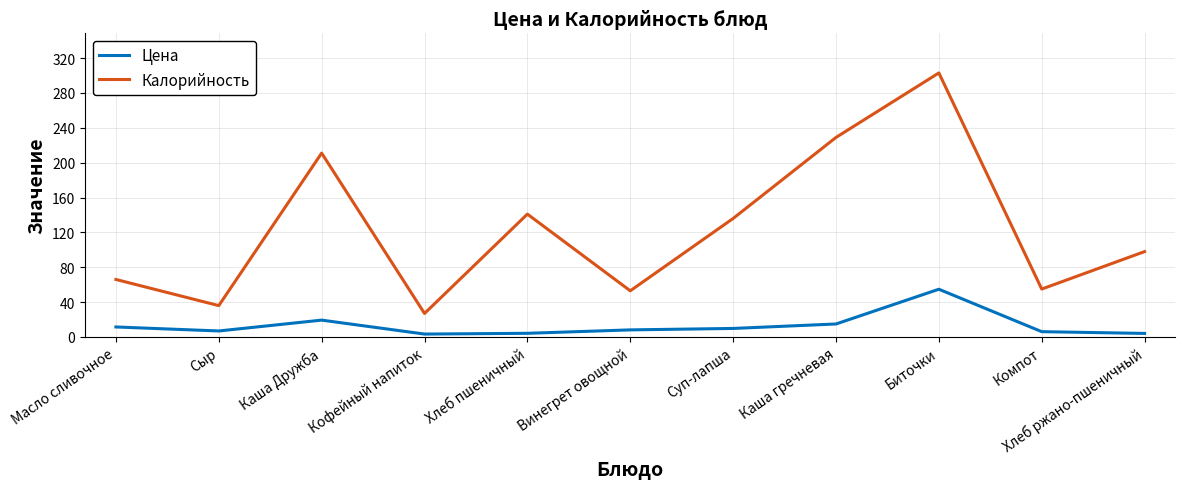

Which series changed the most between Кофейный напиток and Биточки?

Калорийность